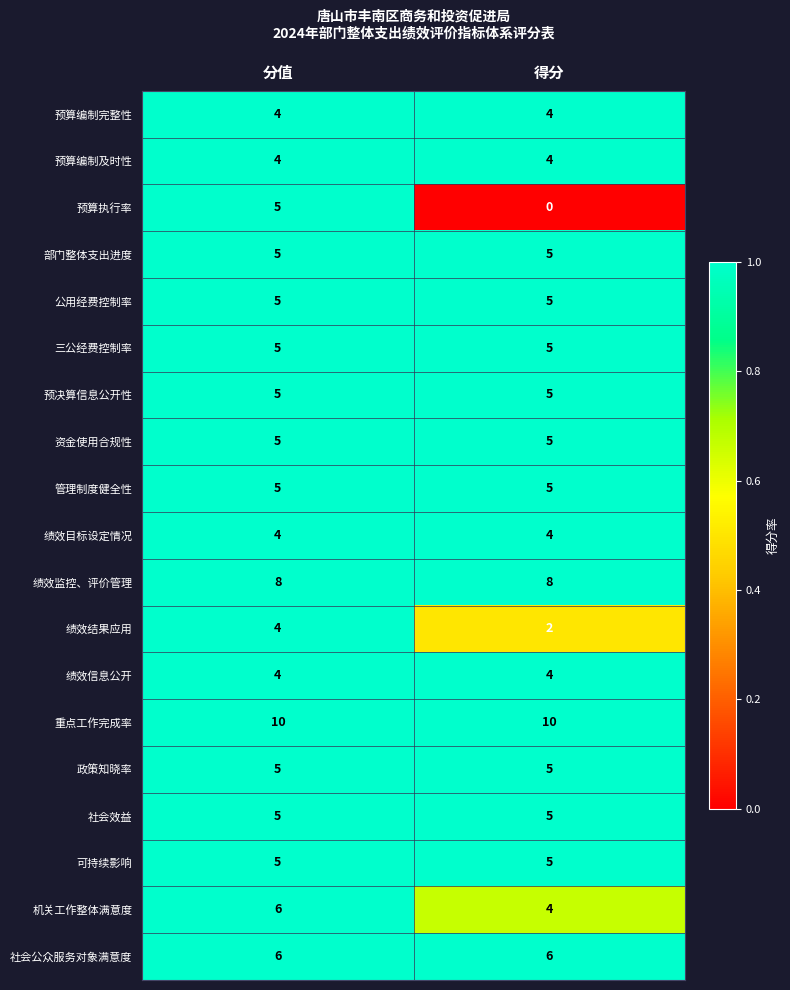

At how many categories does at least one series exceed 0?

2